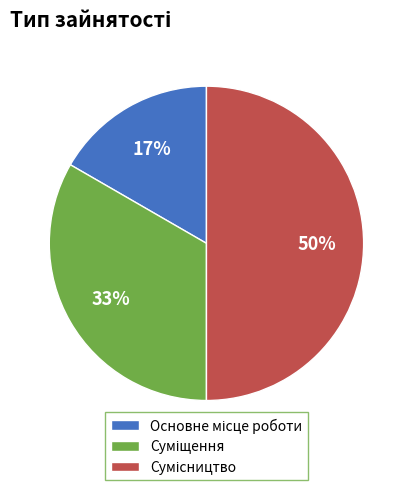

To the nearest percent, what is the average slice percentage?

33%